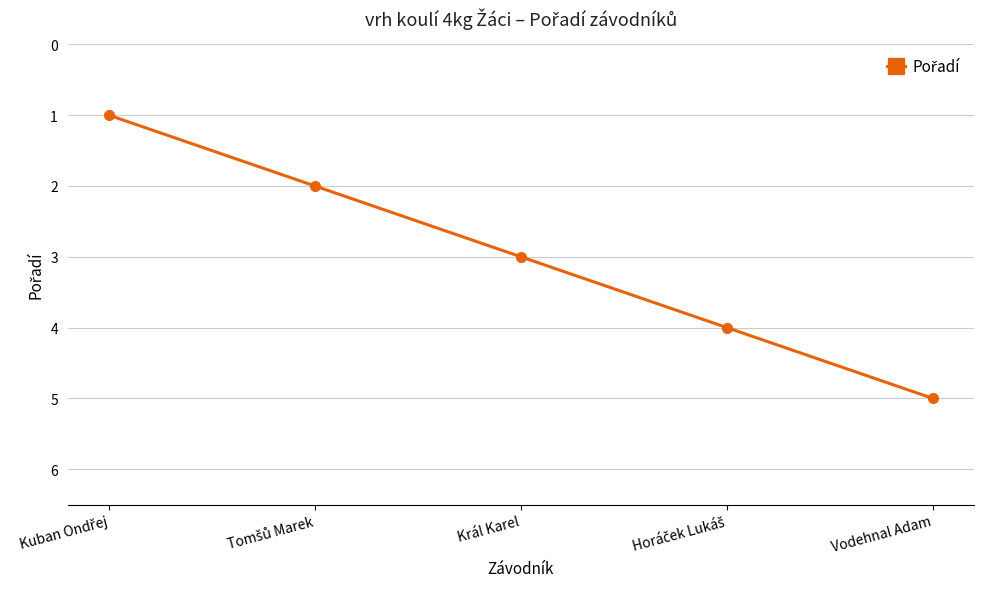

What is the maximum value shown in the chart?

5